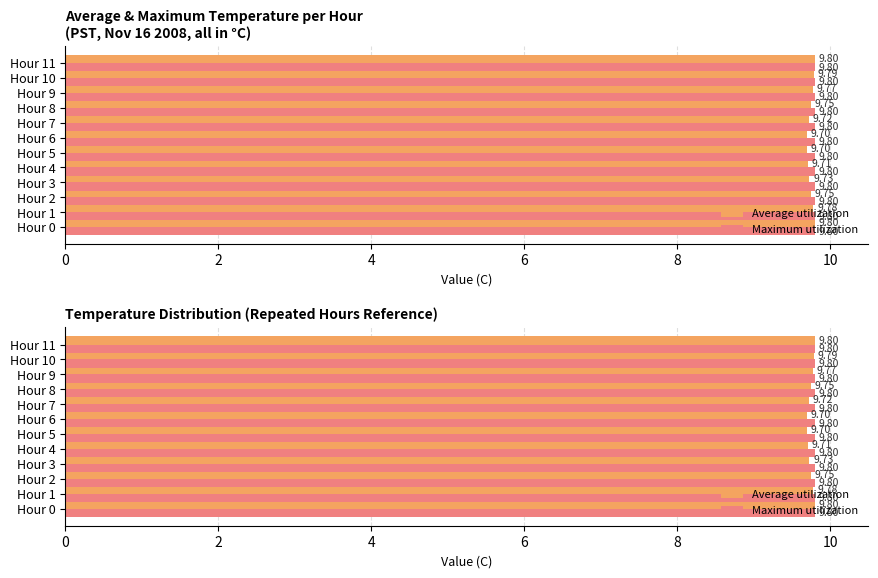

The value of Maximum utilization at 8 is 0.7. True or false?

False